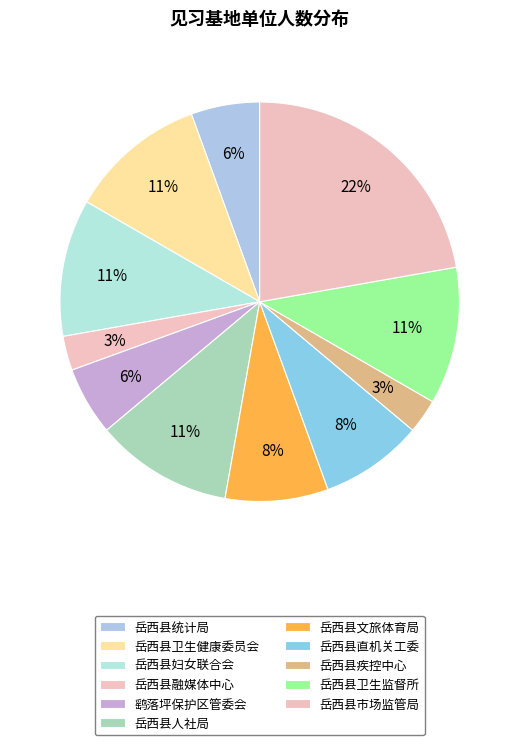

Between 岳西县妇女联合会 and 岳西县统计局, which is larger?

岳西县妇女联合会